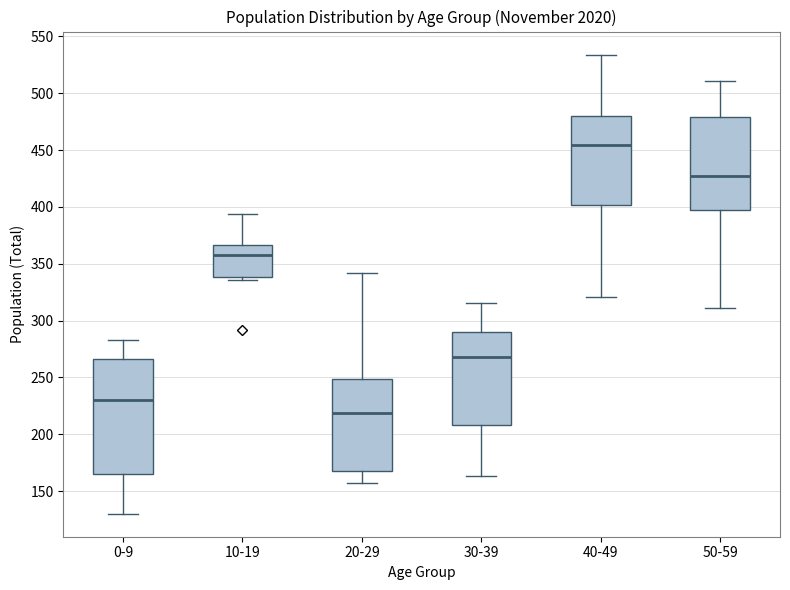

Which box's median line is the lowest?

20-29